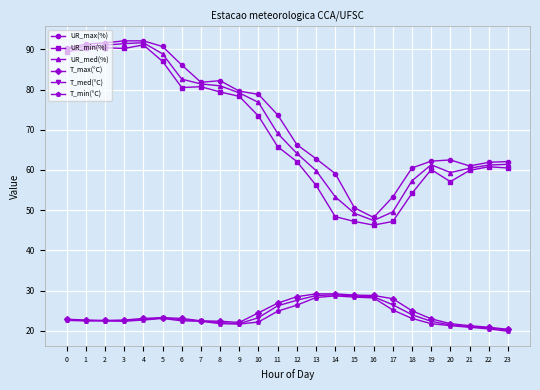

What is the sum of the T_max(°C) values at 5 and 1?

46.0